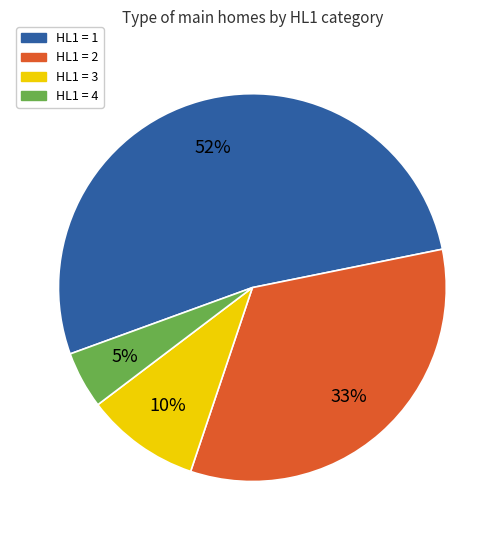

Does any single category account for the majority?

Yes